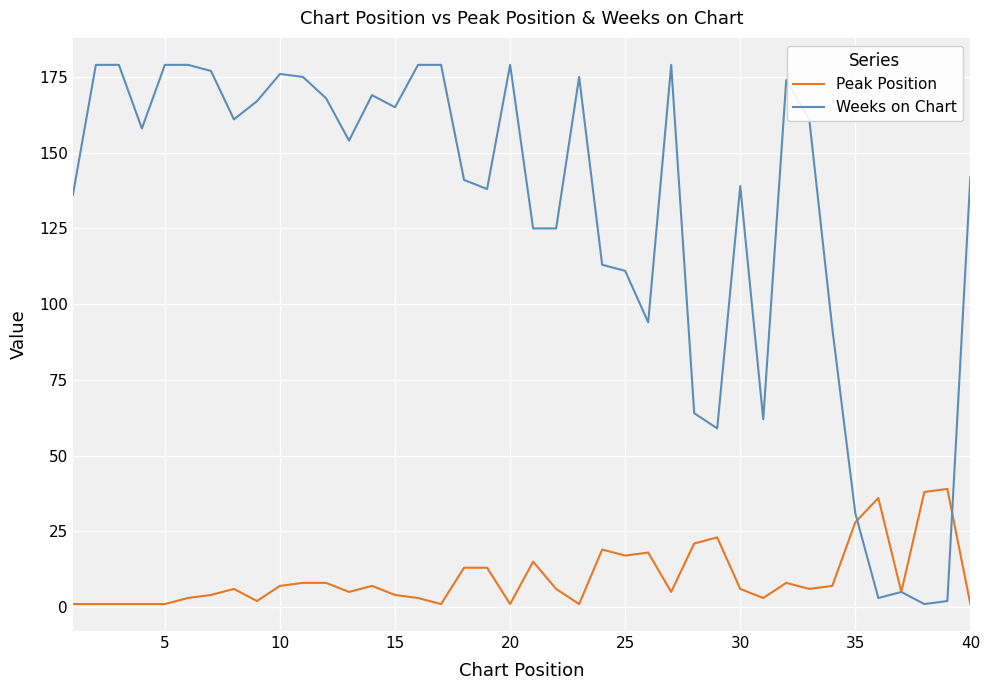

What is the difference between the maximum and second lowest values in the Peak Position series?

38